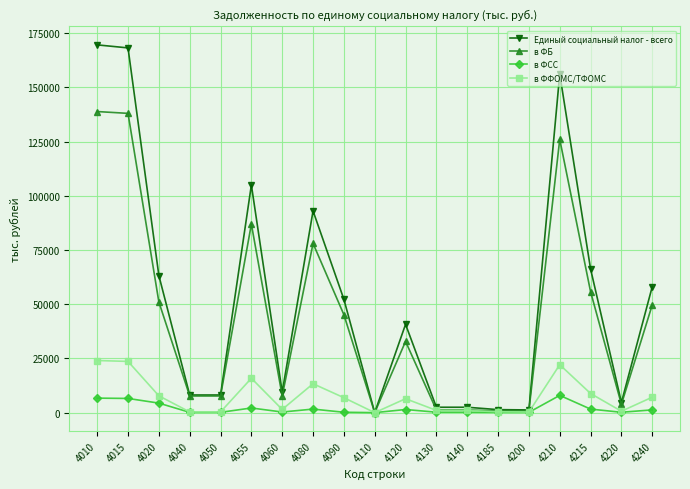

What is the maximum value for в ФФОМС/ТФОМС?

24040